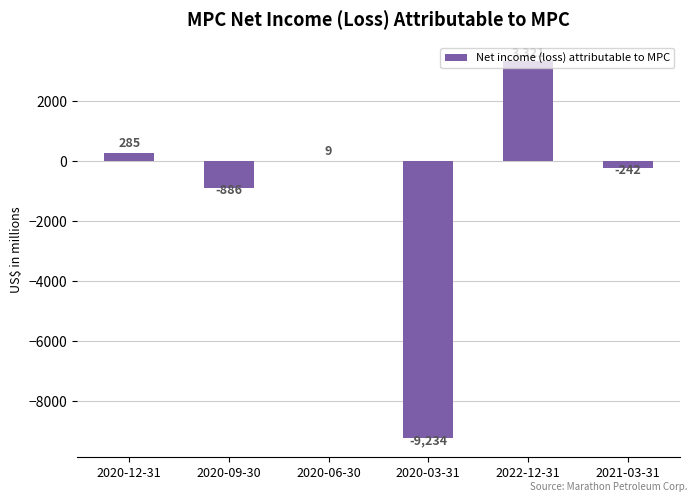

At which label does the data first exceed 9?

2020-12-31